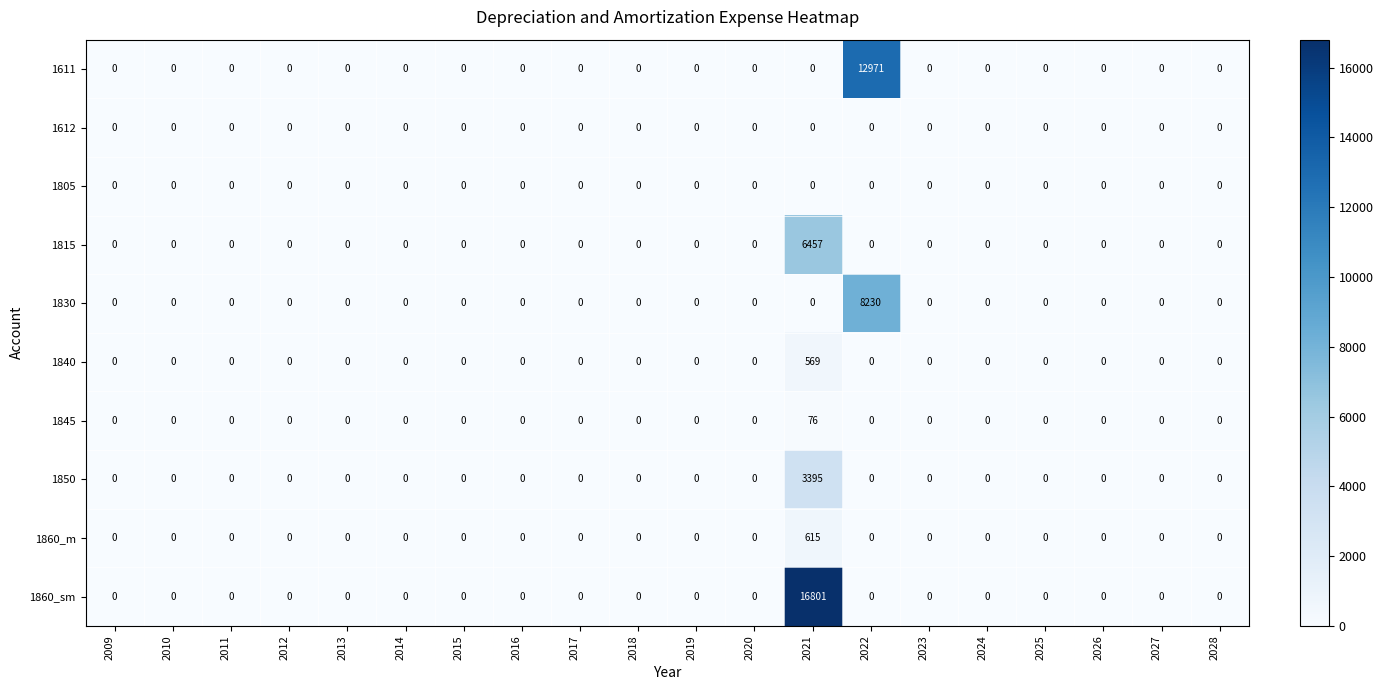

Is the value of 1860_sm at 2025 greater than the value of 1815 at 2021?

No